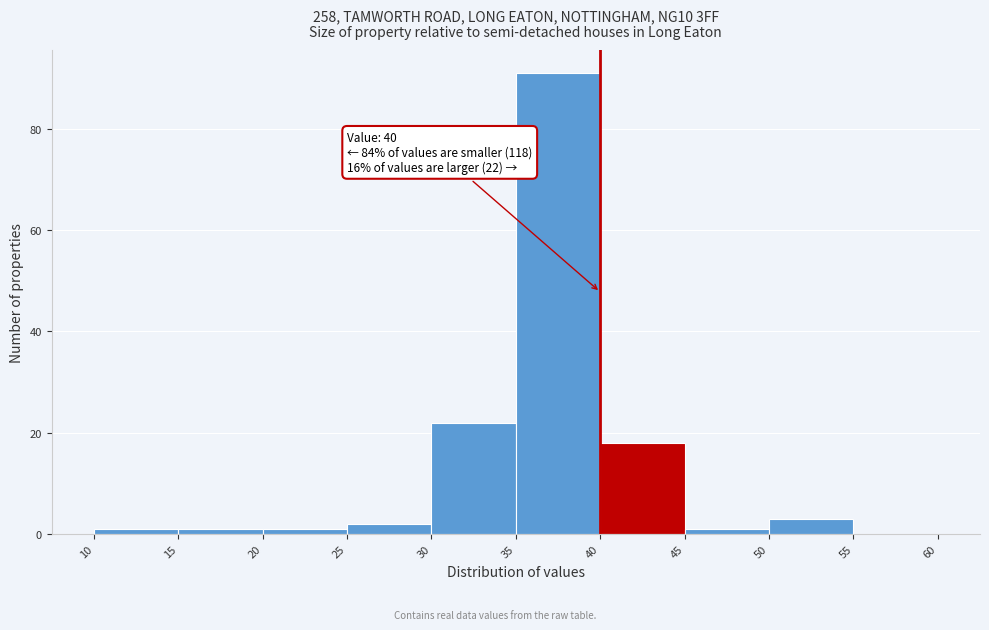

Over which range of the x-axis is the bar tallest?

35 to 40